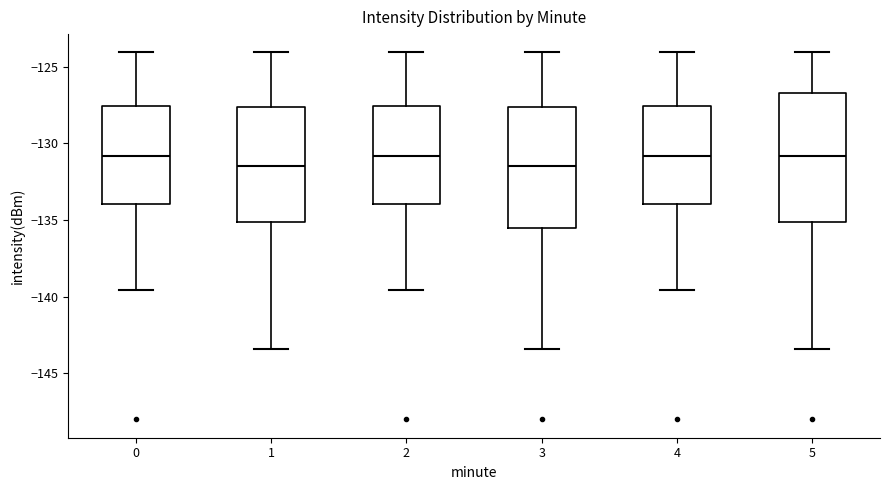

Reading left to right, transcribe this box plot: for each box, give where its median line is, the range the box spans, and where its two whiskers end, as read against the y-axis. The values are not printed on the chart, so give them approximately, as read against the axis.

0: median -131.0, box -134.0 to -127.5, whiskers -139.5 to -124.0
1: median -131.5, box -135.0 to -127.5, whiskers -143.5 to -124.0
2: median -131.0, box -134.0 to -127.5, whiskers -139.5 to -124.0
3: median -131.5, box -135.5 to -127.5, whiskers -143.5 to -124.0
4: median -131.0, box -134.0 to -127.5, whiskers -139.5 to -124.0
5: median -131.0, box -135.0 to -126.5, whiskers -143.5 to -124.0